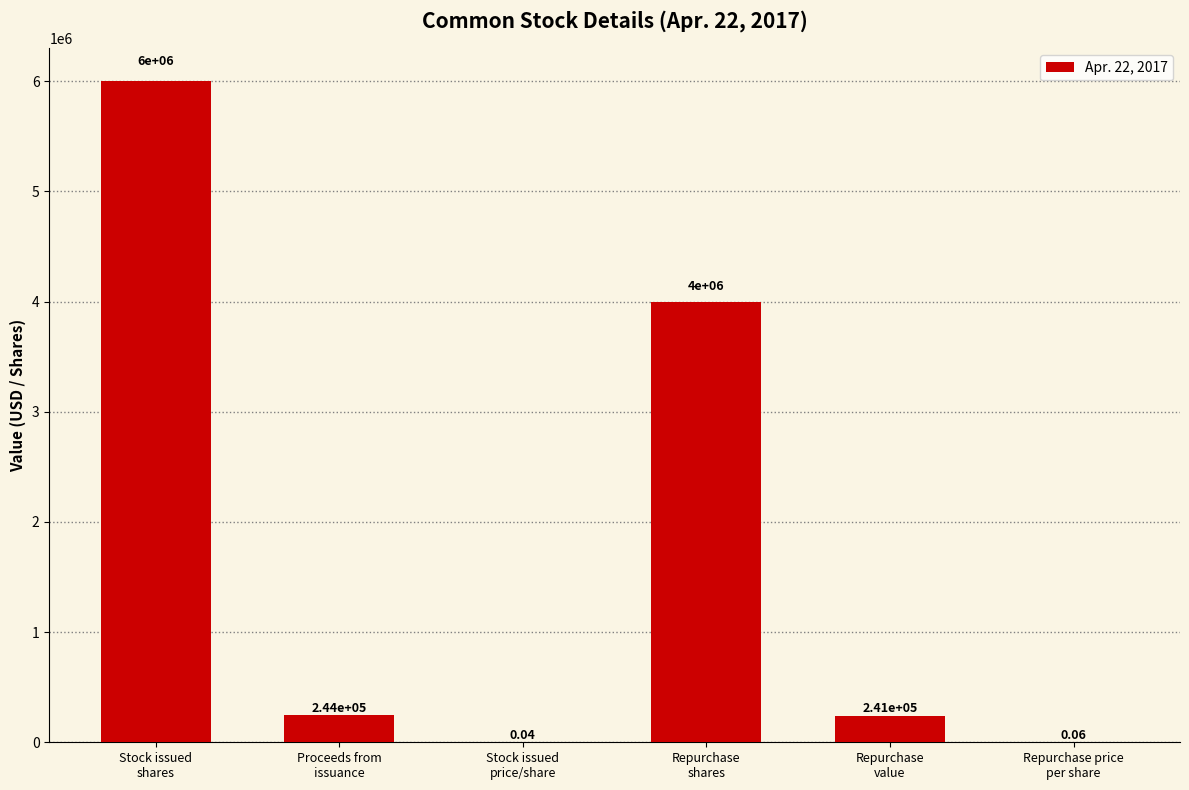

What is the sum of all values?

10484210.1